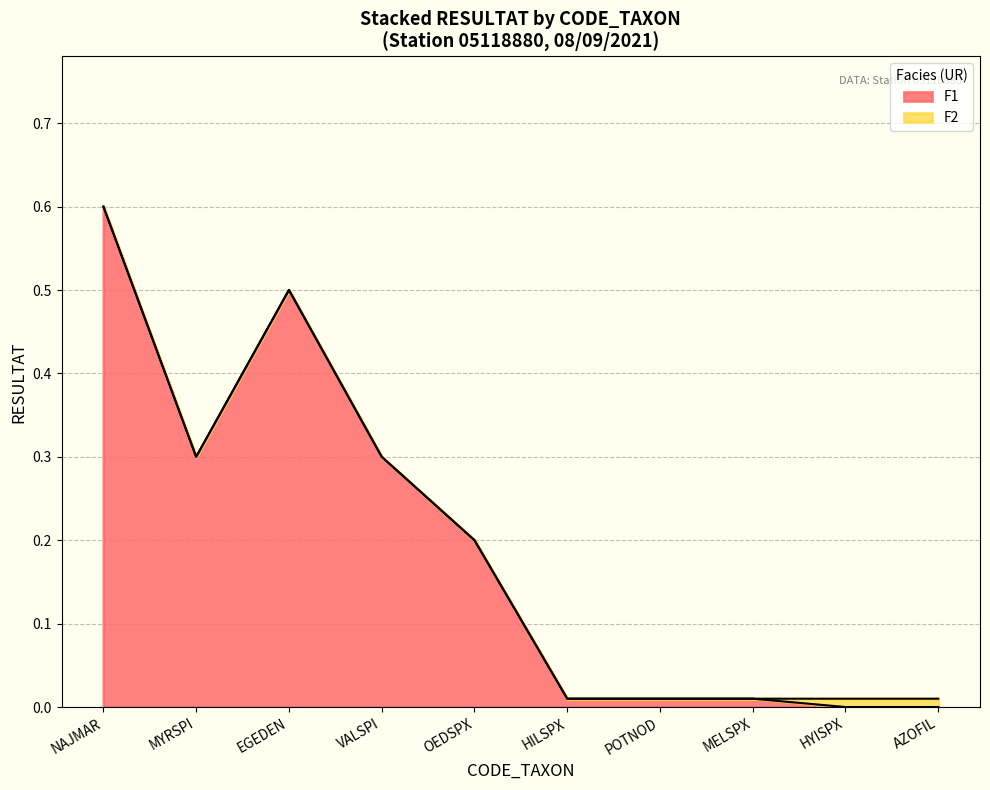

How many lines are shown in the chart?

2